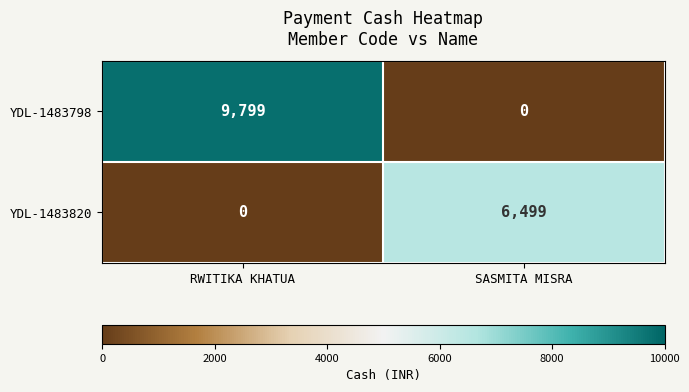

At which label is YDL-1483820 closest to 3249?

RWITIKA KHATUA